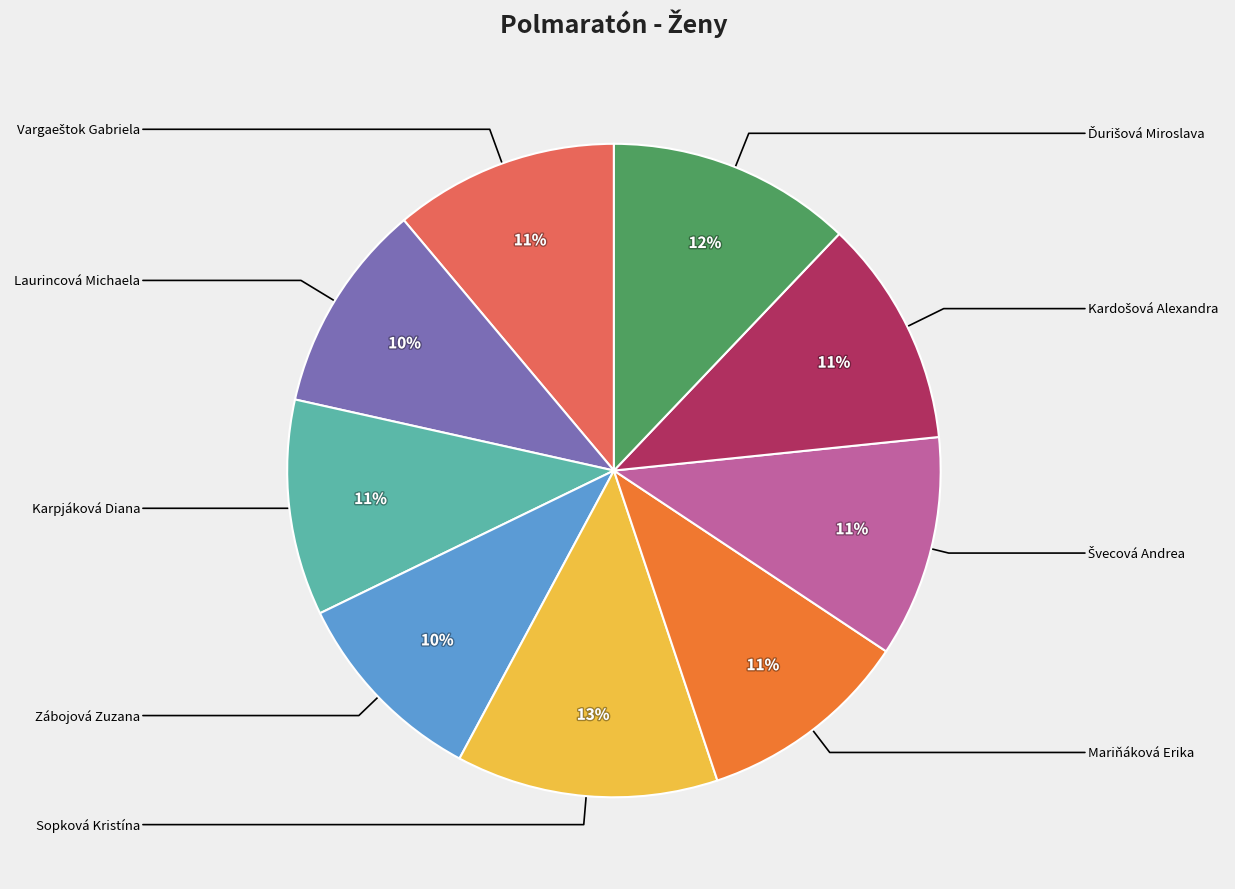

Which category has the smallest portion of the pie?

Zábojová Zuzana